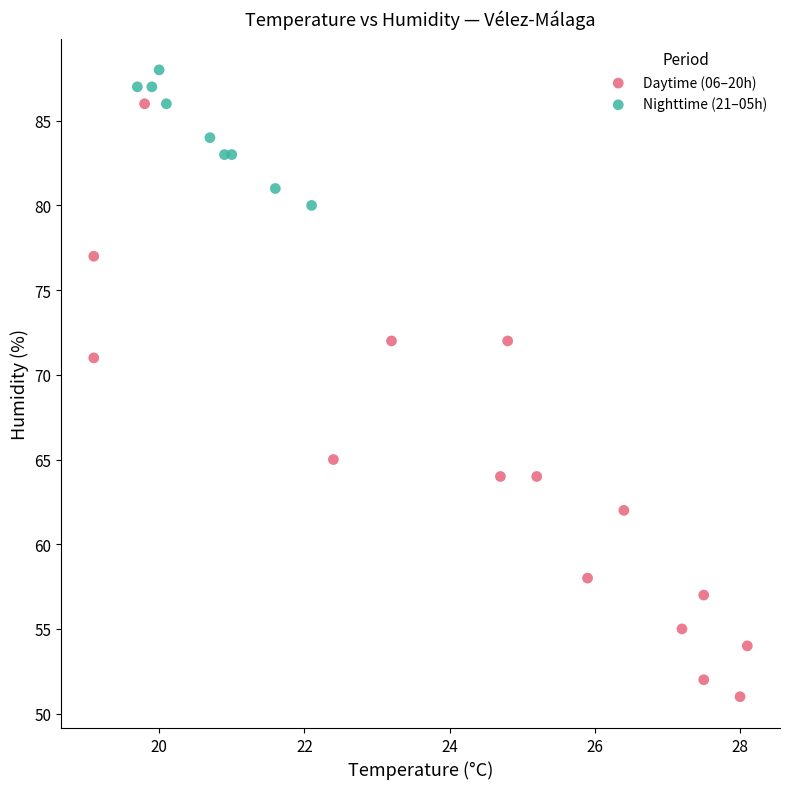

Which series contains the highest Y value?

Nighttime (21–05h)